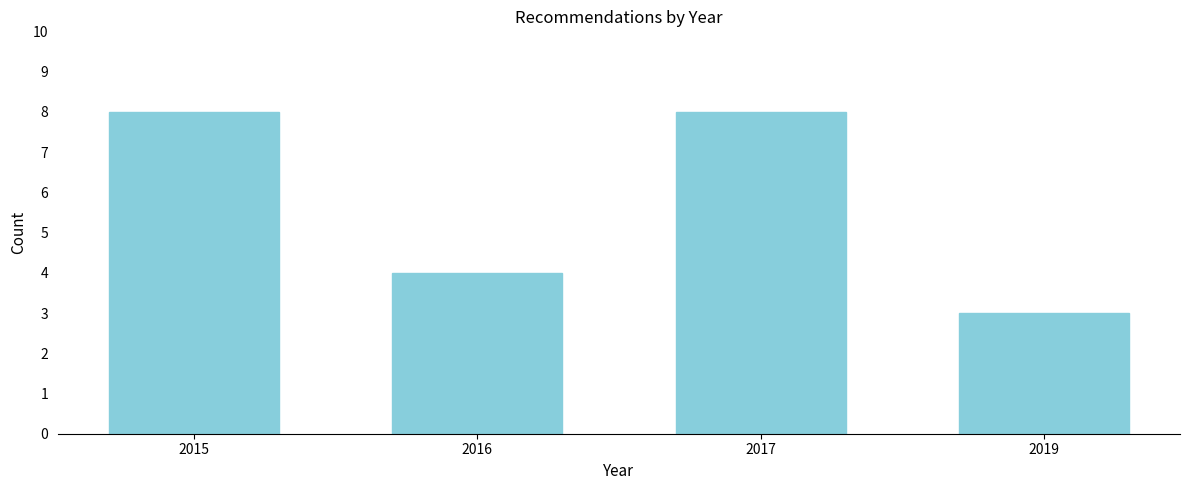

Reading right to left, list all the values displayed in this chart.

2019=3	2017=8	2016=4	2015=8